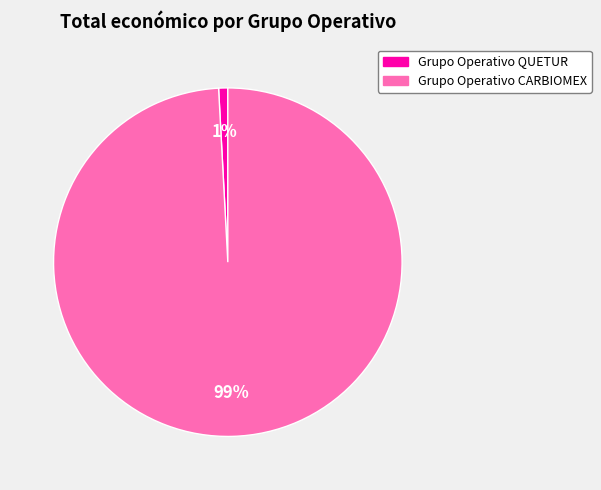

Rank the categories by value from highest to lowest.

Grupo Operativo CARBIOMEX, Grupo Operativo QUETUR